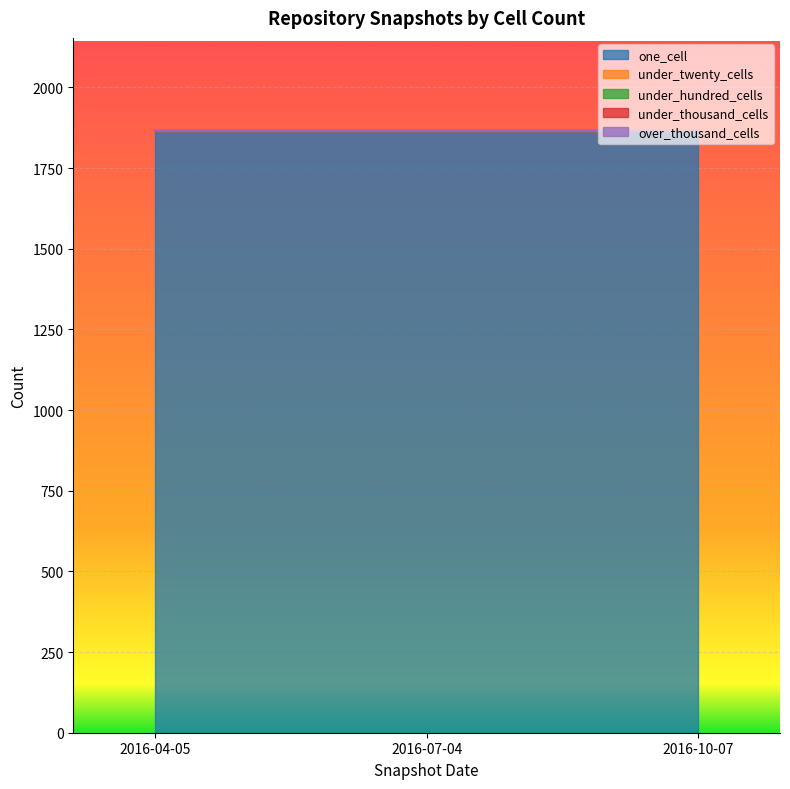

Count the number of data series in this chart.

5